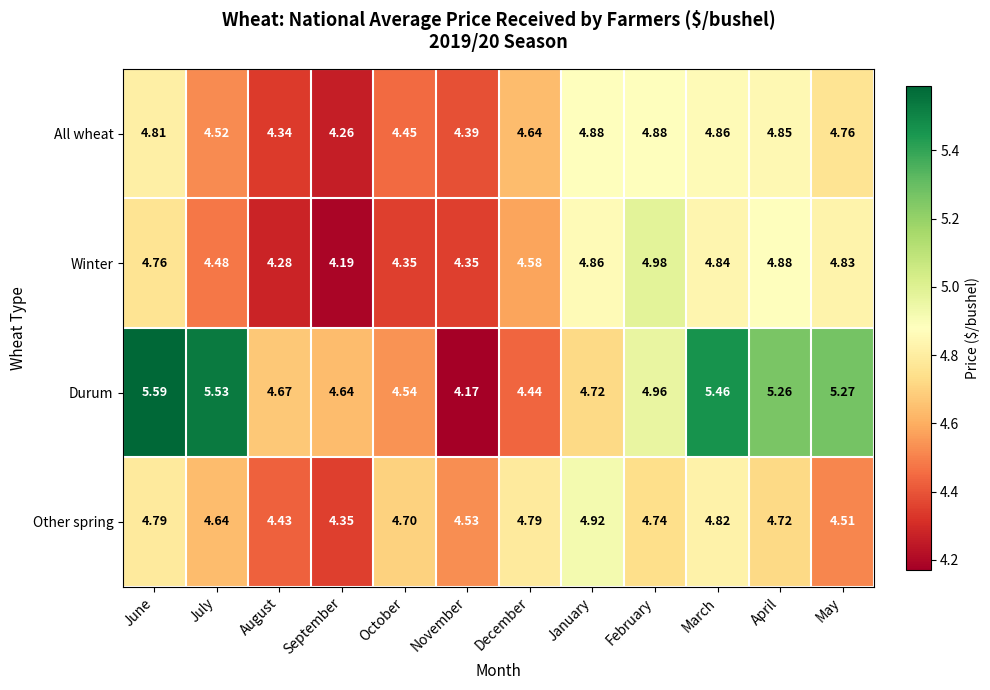

Which series has the largest total across all categories?

Durum